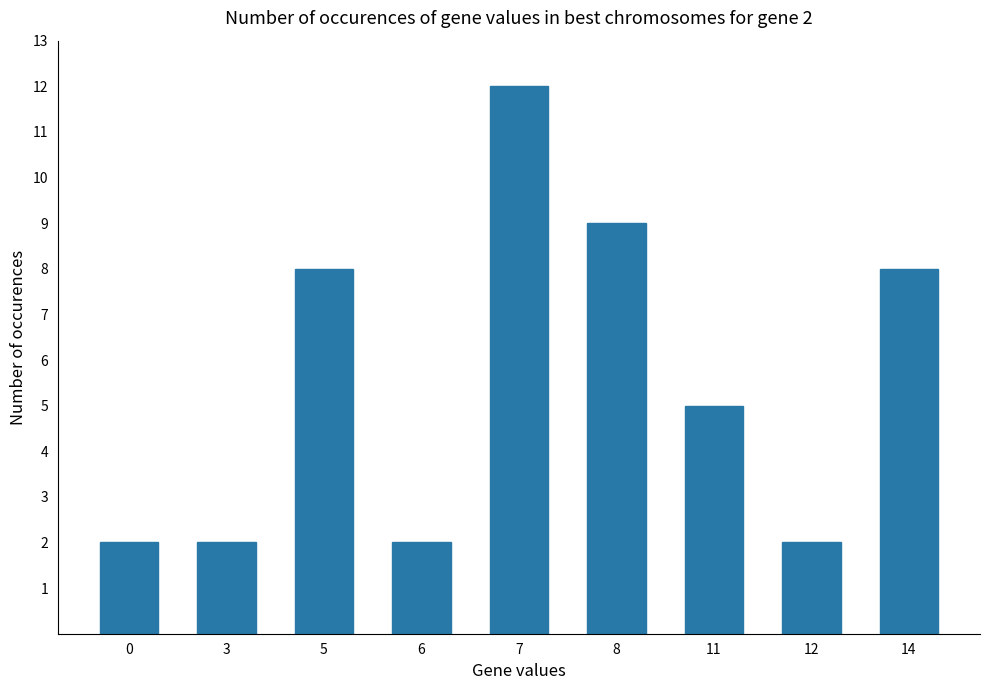

How many data points are less than 5?

4